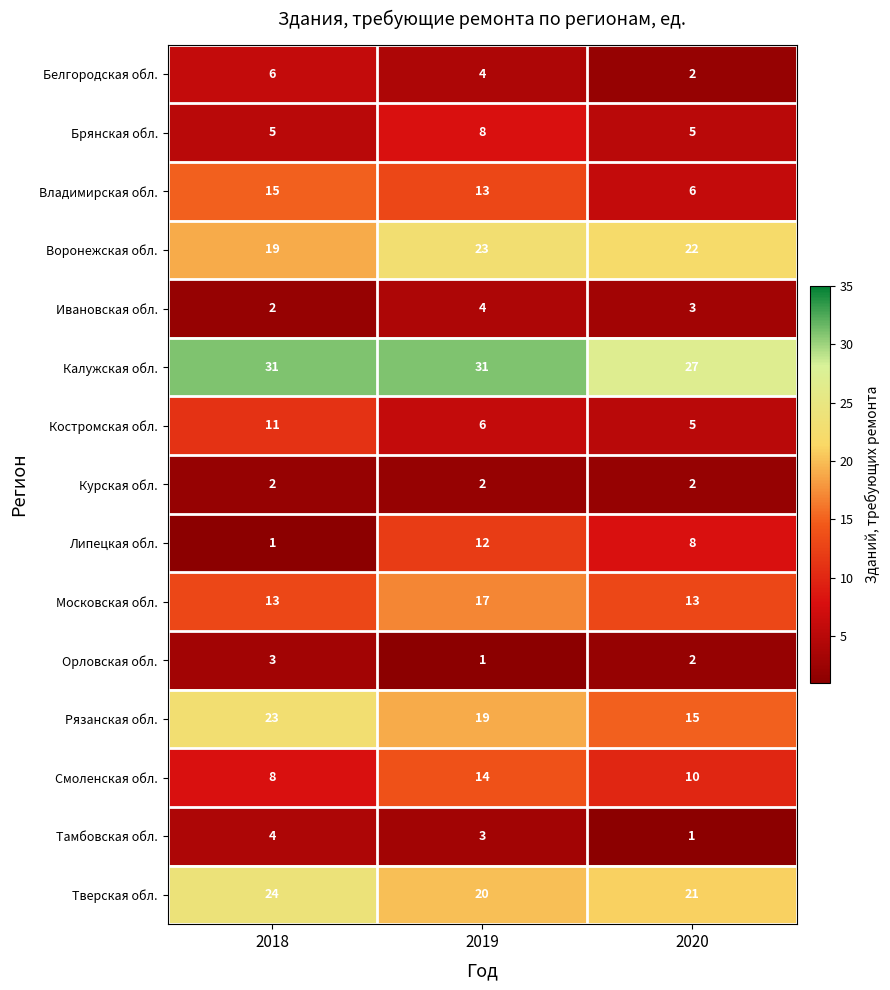

Which series has the largest range (max minus min)?

Липецкая обл.